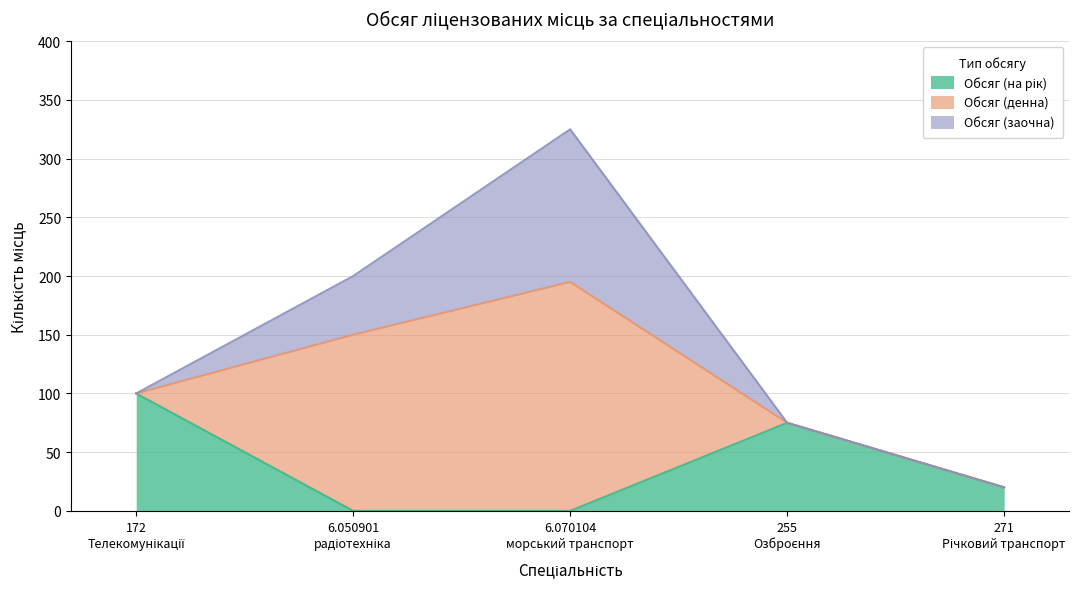

How many positive values does the Обсяг (на рік) series have?

3